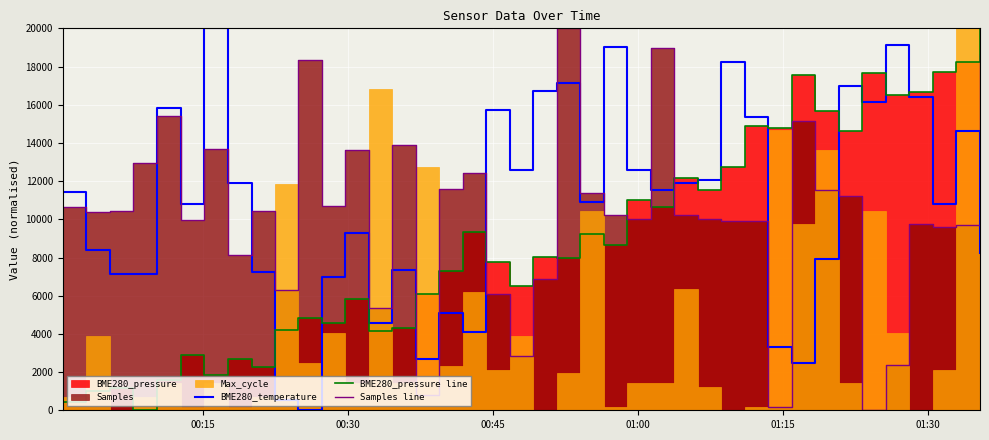

How many lines are shown in the chart?

3